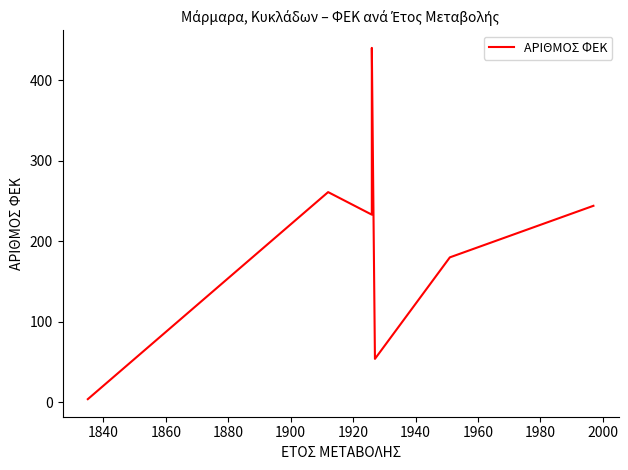

Reading left to right, what are all the values shown in this chart?

4	261	233	440	54	180	244